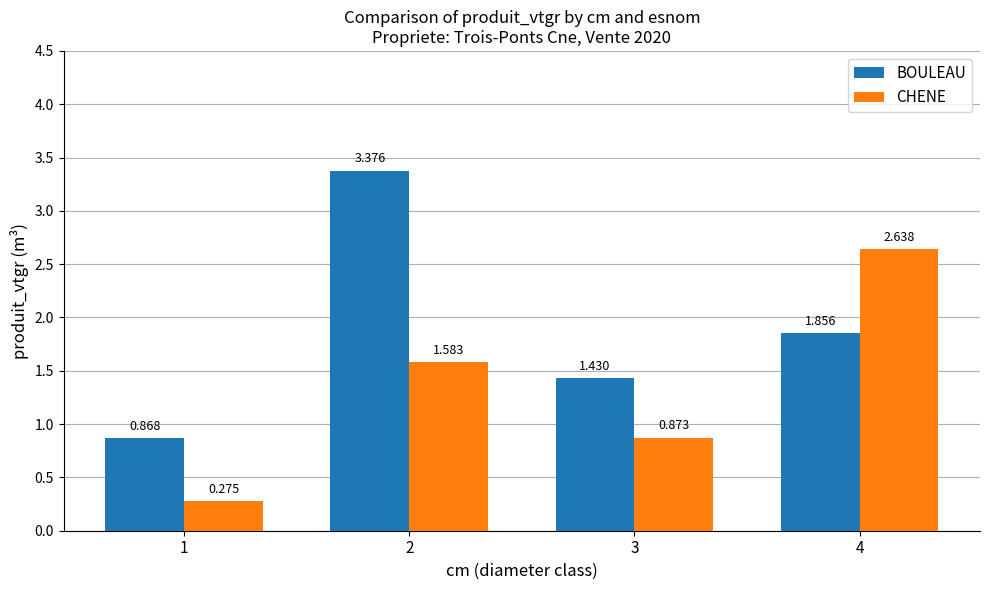

Which series changed the most between 2 and 4?

BOULEAU